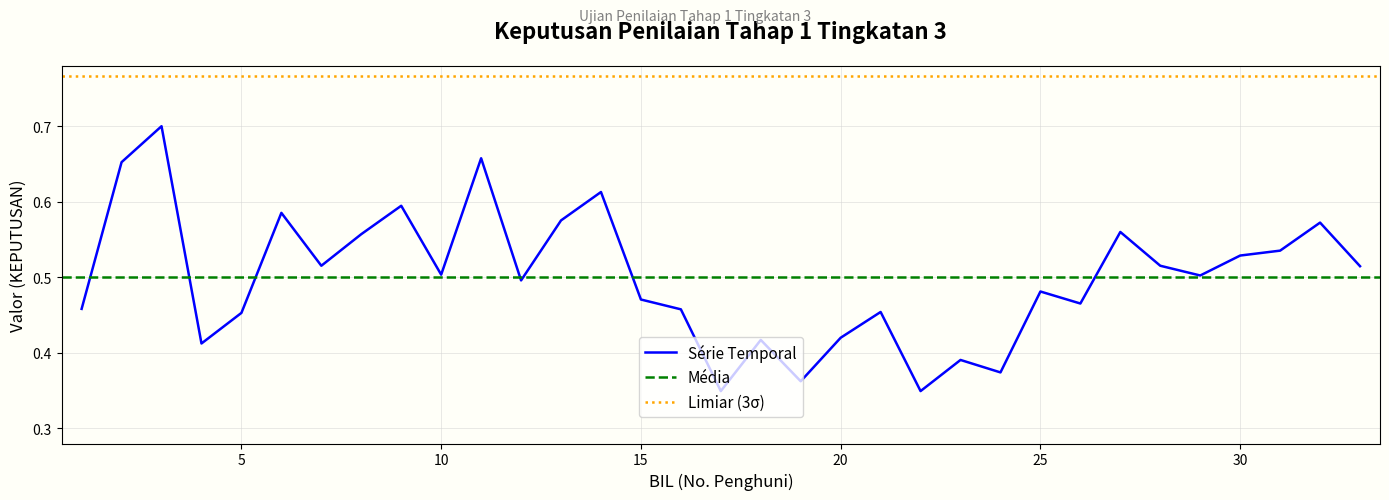

Reading right to left, transcribe all the data shown in this chart.

0.5	0.6	0.5	0.5	0.5	0.5	0.6	0.5	0.5	0.4	0.4	0.3	0.5	0.4	0.4	0.4	0.3	0.5	0.5	0.6	0.6	0.5	0.7	0.5	0.6	0.6	0.5	0.6	0.5	0.4	0.7	0.7	0.5